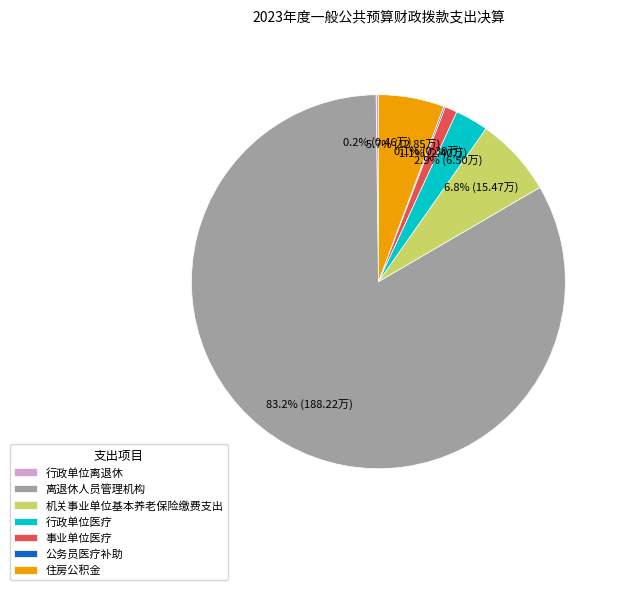

What percentage is NOT represented by 机关事业单位基本养老保险缴费支出?

93.2%